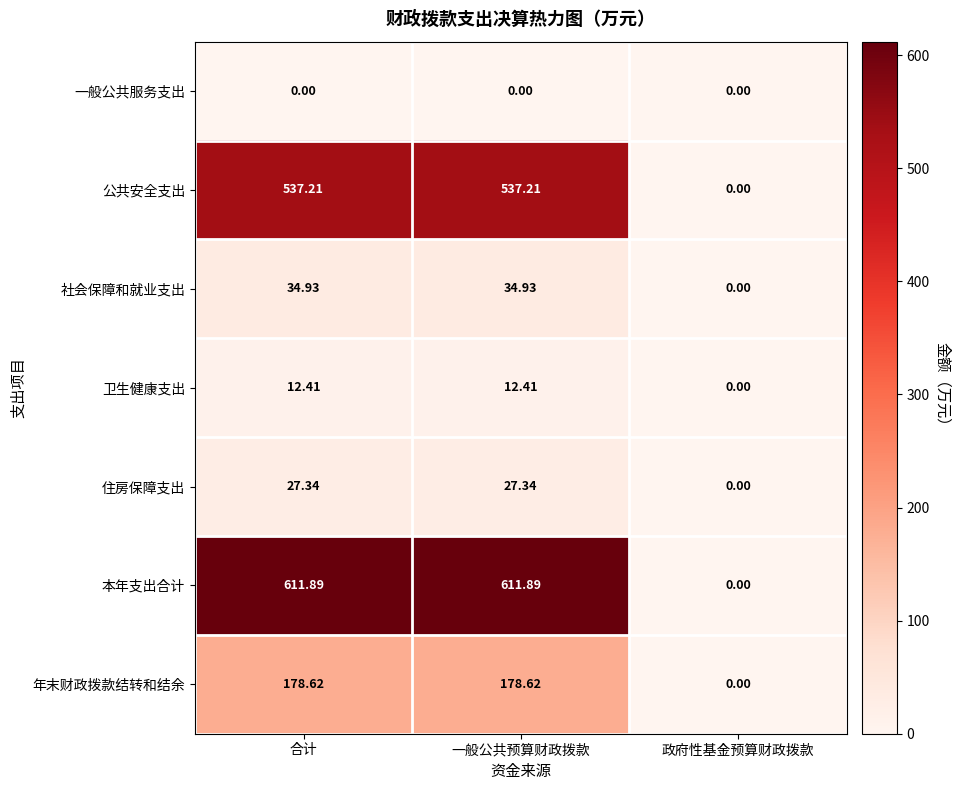

Which series changed the most between 合计 and 政府性基金预算财政拨款?

本年支出合计